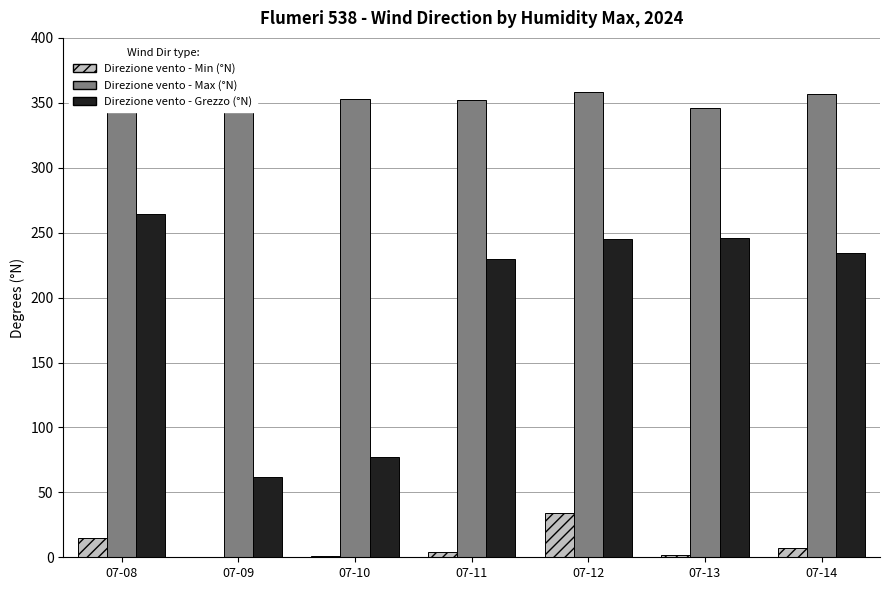

True or false: Direzione vento - Min has a value of 9 at 07-08.

False